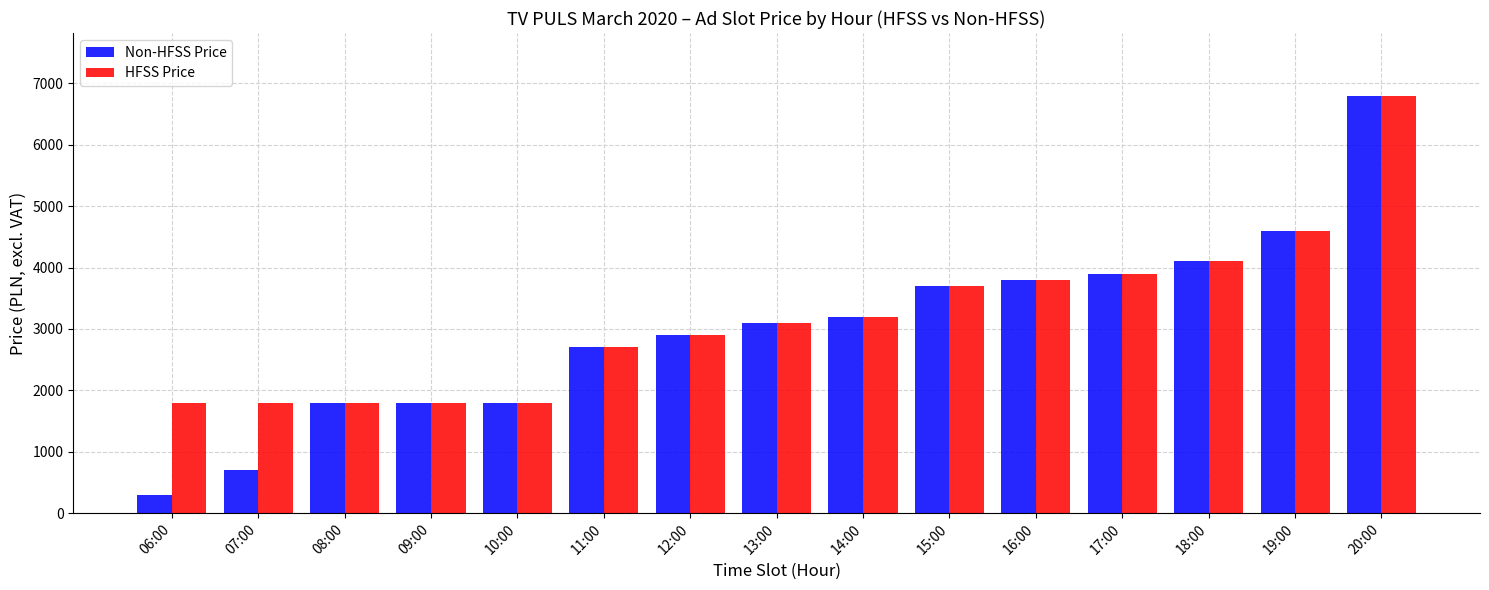

What is the sum of the Non-HFSS Price values at 09:00 and 18:00?

5900